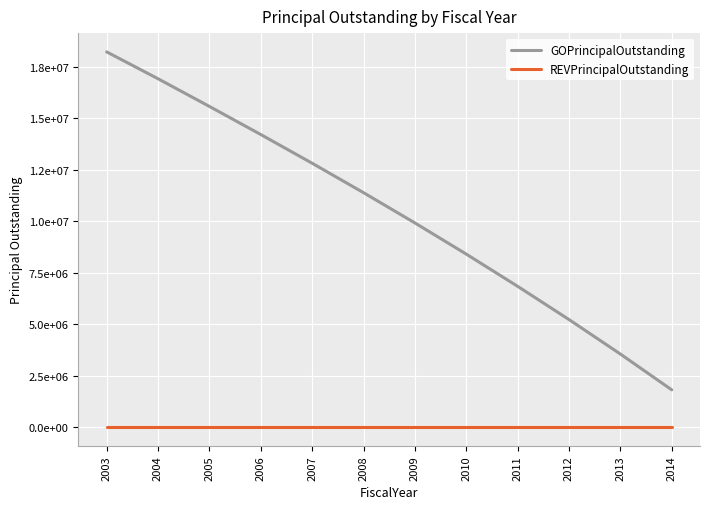

Rank the series by their maximum value, from highest to lowest.

GOPrincipalOutstanding, REVPrincipalOutstanding